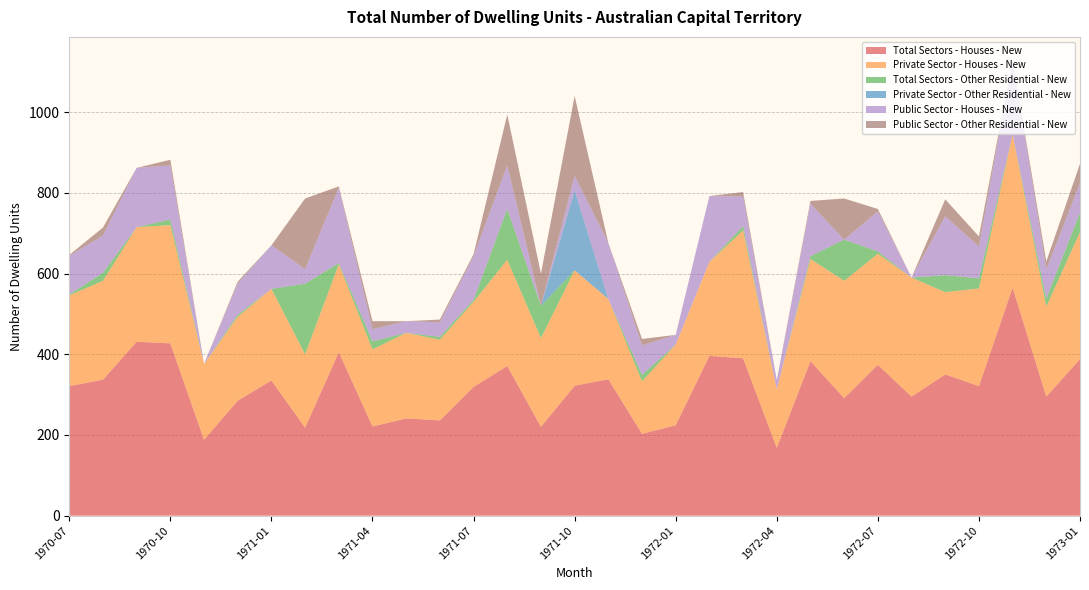

Reading left to right, list all the values displayed in this chart.

Total Sectors - Houses - New: 1970-07=321	1970-08=337	1970-09=431	1970-10=427	1970-11=188	1970-12=285	1971-01=335	1971-02=218	1971-03=405	1971-04=221	1971-05=241	1971-06=236	1971-07=319	1971-08=371	1971-09=220	1971-10=322	1971-11=338	1971-12=203	1972-01=224	1972-02=396	1972-03=390	1972-04=168	1972-05=383	1972-06=291	1972-07=374	1972-08=295	1972-09=350	1972-10=321	1972-11=565	1972-12=295	1973-01=388
Private Sector - Houses - New: 1970-07=225	1970-08=245	1970-09=284	1970-10=293	1970-11=188	1970-12=208	1971-01=227	1971-02=182	1971-03=218	1971-04=191	1971-05=212	1971-06=200	1971-07=211	1971-08=263	1971-09=220	1971-10=286	1971-11=199	1971-12=130	1972-01=200	1972-02=233	1972-03=317	1972-04=145	1972-05=253	1972-06=291	1972-07=275	1972-08=295	1972-09=204	1972-10=242	1972-11=380	1972-12=223	1973-01=315
Total Sectors - Other Residential - New: 1970-07=2	1970-08=20	1970-09=0	1970-10=14	1970-11=0	1970-12=5	1971-01=0	1971-02=175	1971-03=3	1971-04=20	1971-05=0	1971-06=7	1971-07=5	1971-08=126	1971-09=80	1971-10=0	1971-11=0	1971-12=16	1972-01=0	1972-02=0	1972-03=11	1972-04=0	1972-05=7	1972-06=102	1972-07=6	1972-08=0	1972-09=42	1972-10=25	1972-11=0	1972-12=20	1973-01=48
Private Sector - Other Residential - New: 1970-07=0	1970-08=0	1970-09=0	1970-10=0	1970-11=0	1970-12=0	1971-01=0	1971-02=0	1971-03=0	1971-04=0	1971-05=0	1971-06=0	1971-07=0	1971-08=0	1971-09=0	1971-10=198	1971-11=0	1971-12=0	1972-01=0	1972-02=0	1972-03=0	1972-04=0	1972-05=0	1972-06=0	1972-07=0	1972-08=0	1972-09=0	1972-10=0	1972-11=0	1972-12=0	1973-01=0
Public Sector - Houses - New: 1970-07=96	1970-08=92	1970-09=147	1970-10=134	1970-11=0	1970-12=77	1971-01=108	1971-02=36	1971-03=187	1971-04=30	1971-05=29	1971-06=36	1971-07=108	1971-08=108	1971-09=0	1971-10=36	1971-11=139	1971-12=73	1972-01=24	1972-02=163	1972-03=73	1972-04=23	1972-05=130	1972-06=0	1972-07=99	1972-08=0	1972-09=146	1972-10=79	1972-11=185	1972-12=72	1973-01=73
Public Sector - Other Residential - New: 1970-07=2	1970-08=20	1970-09=0	1970-10=14	1970-11=0	1970-12=5	1971-01=0	1971-02=175	1971-03=3	1971-04=20	1971-05=0	1971-06=7	1971-07=5	1971-08=126	1971-09=80	1971-10=198	1971-11=0	1971-12=16	1972-01=0	1972-02=0	1972-03=11	1972-04=0	1972-05=7	1972-06=102	1972-07=6	1972-08=0	1972-09=42	1972-10=25	1972-11=0	1972-12=20	1973-01=48